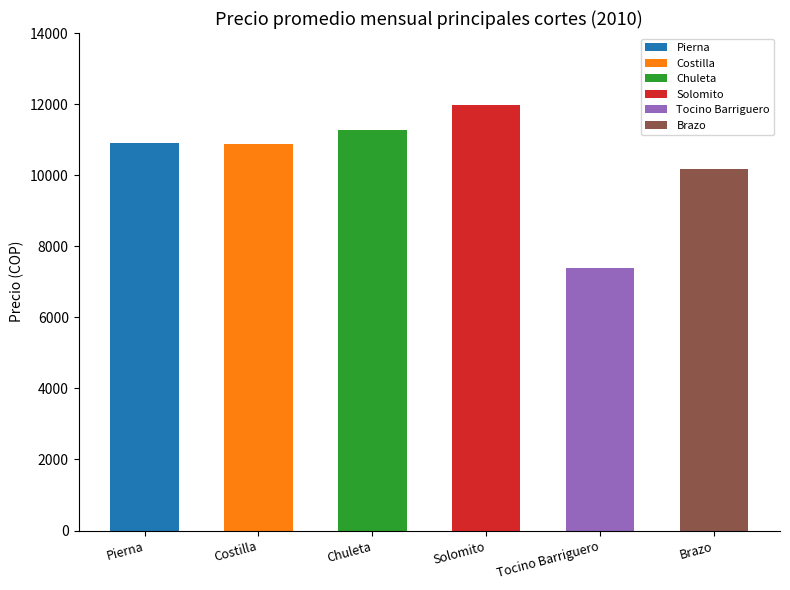

True or false: Solomito has a value of 20685 at Sep.

False